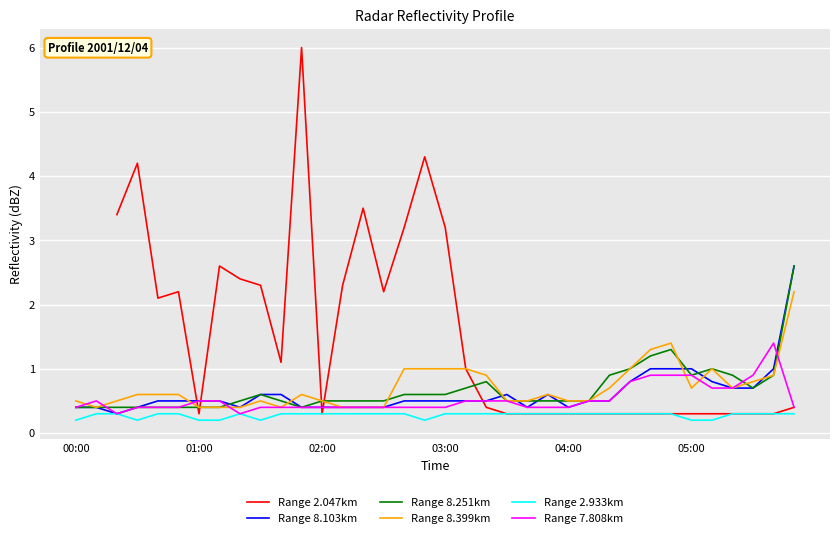

True or false: Range 8.251km has a value of 0.5 at 20.

False